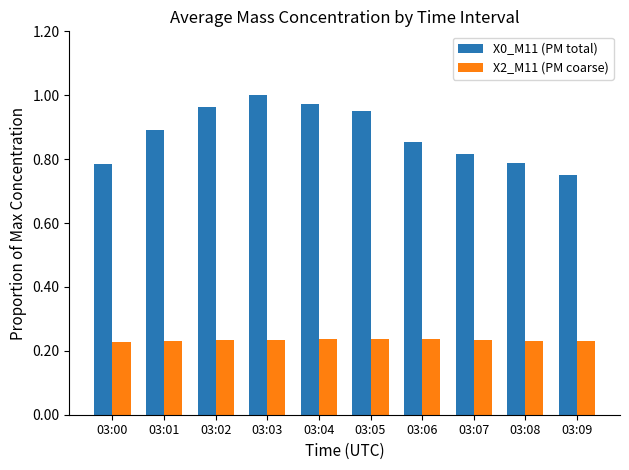

The value of X0_M11 (PM total) at 03:04 is 1.6. True or false?

False